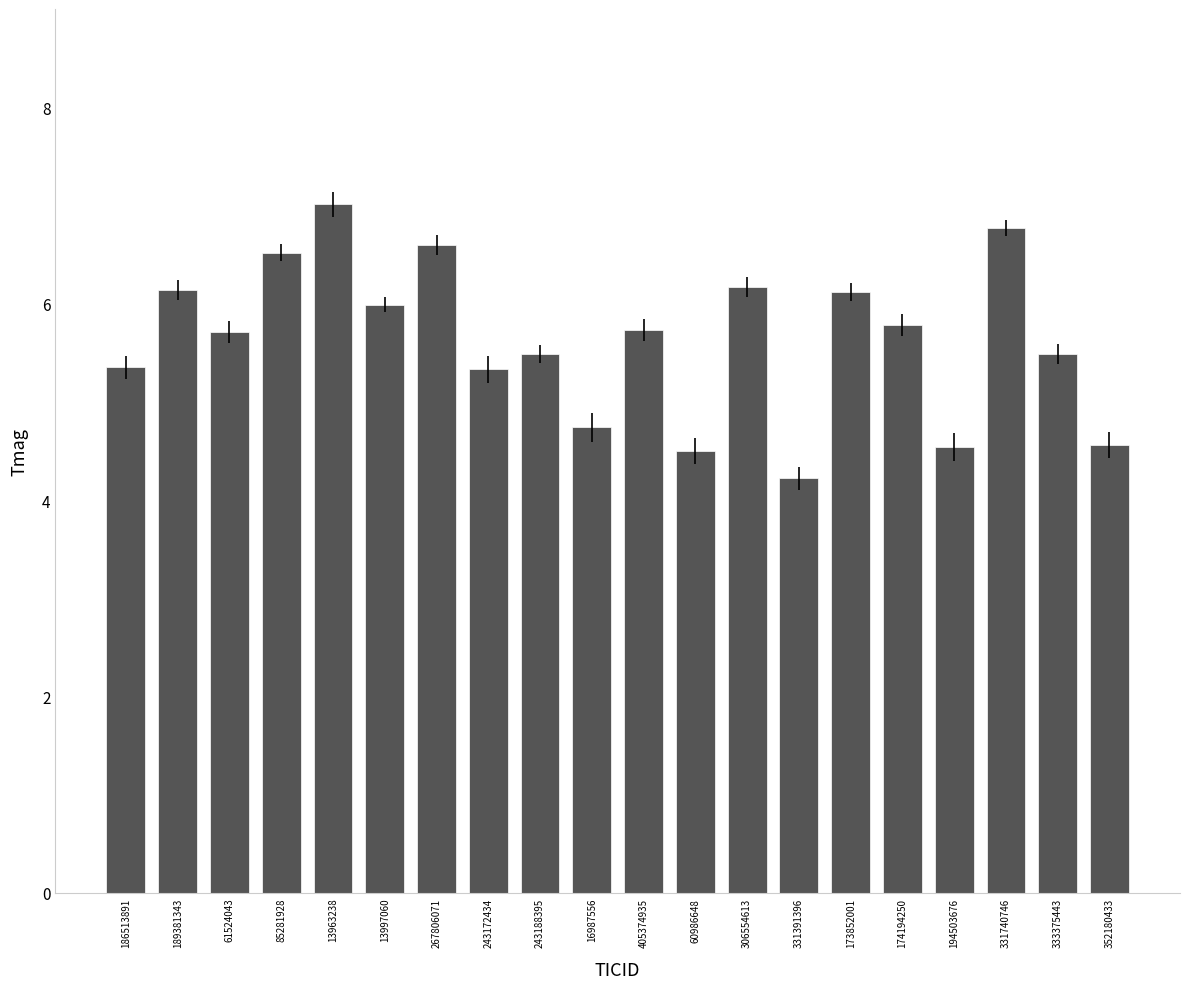

Which has a higher value, 13963238 or 243172434?

13963238